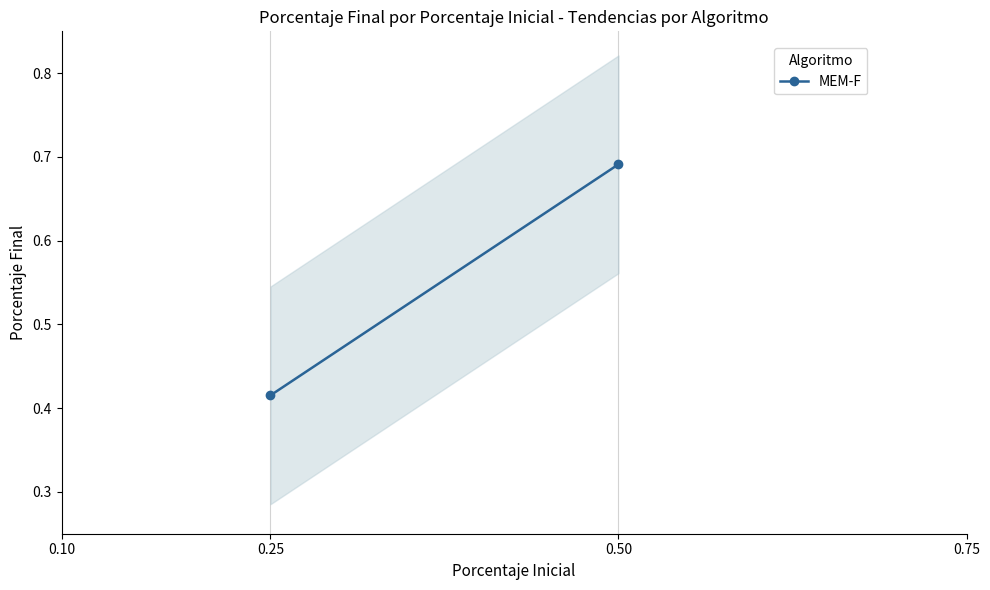

What is the value of the 1st point from the left?

0.4